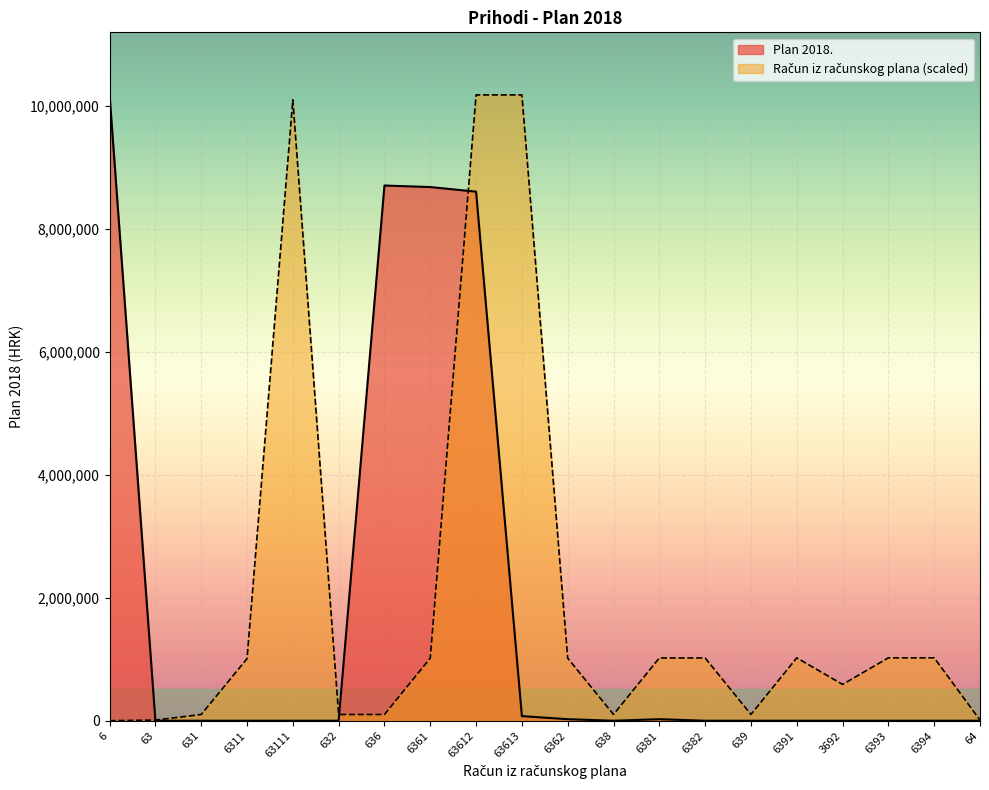

How many lines are shown in the chart?

2